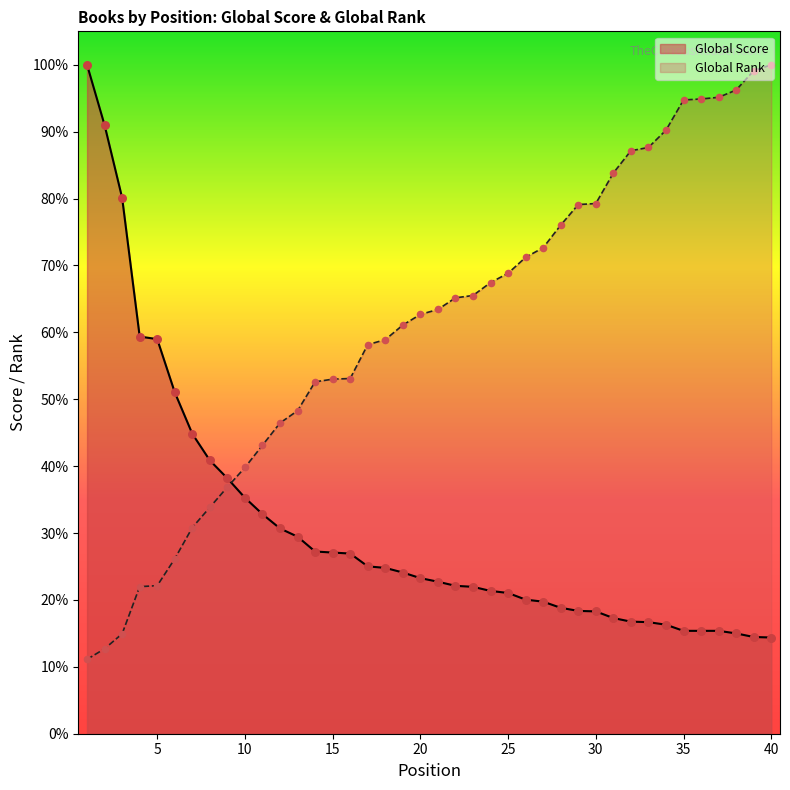

At which category is the sum across all series the highest?

40